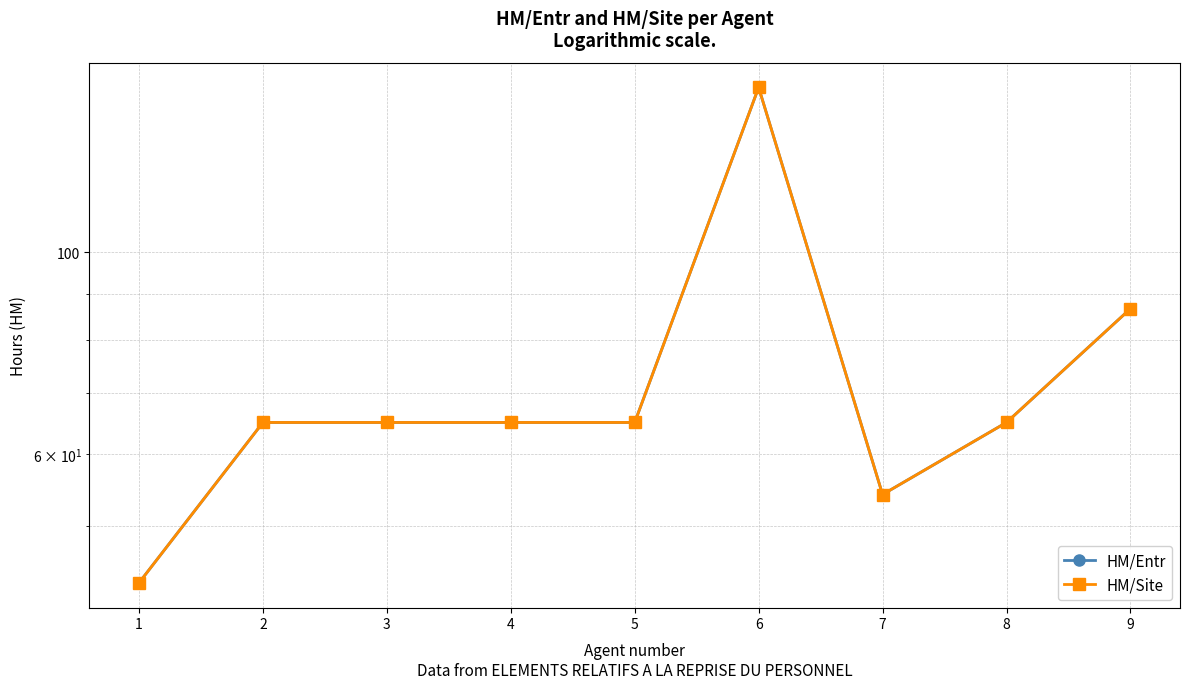

What is the greatest value displayed?

151.7